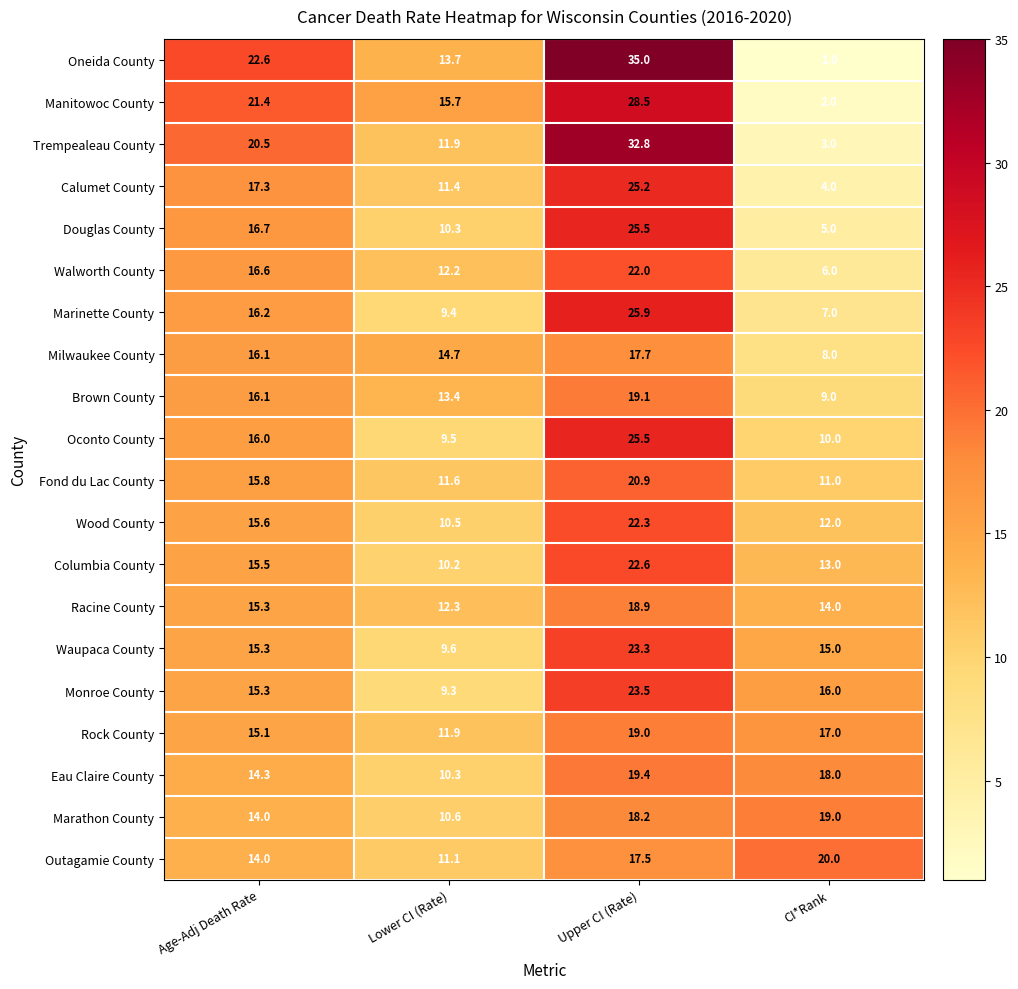

At how many categories does at least one series exceed 16?

3